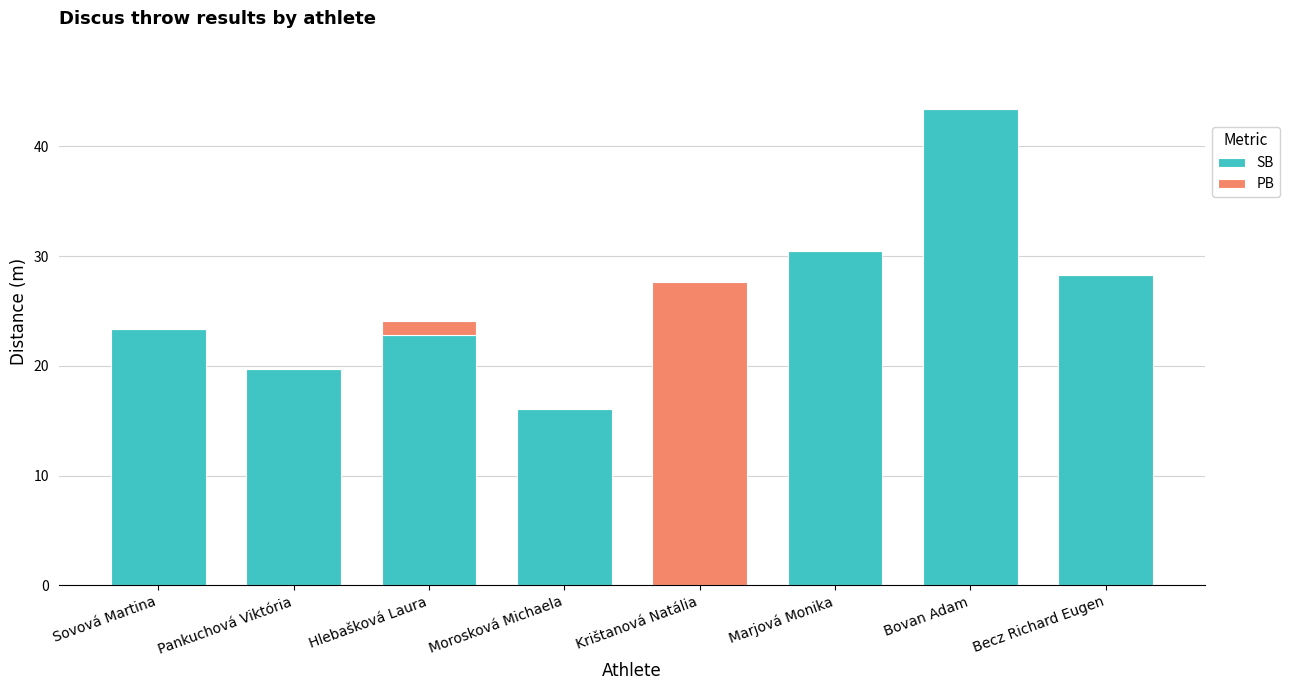

Is it true that SB equals 5.2 at Hlebašková Laura?

False